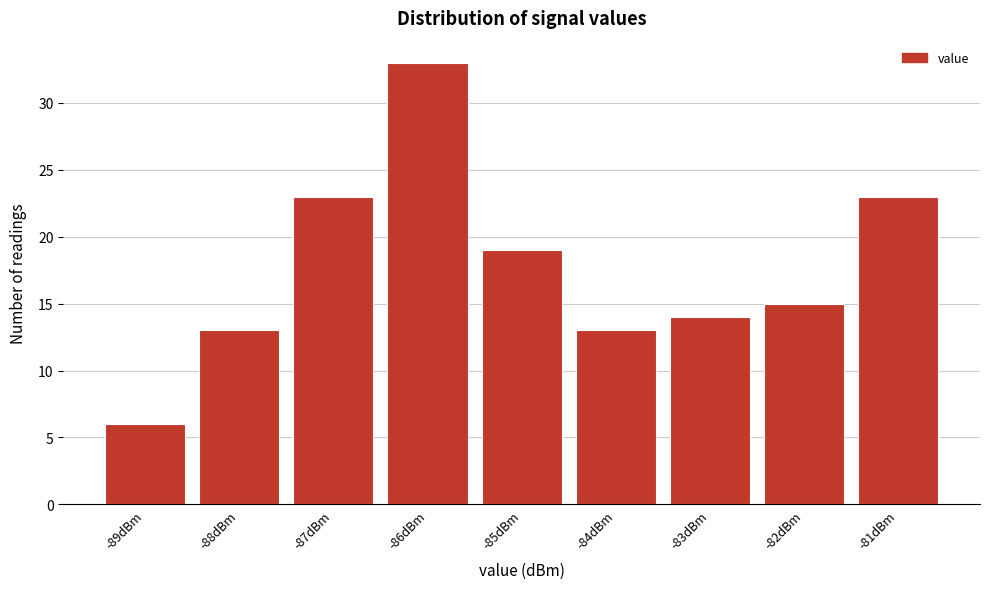

Reading left to right, list every bar in this chart as the range it spans on the x-axis followed by its height. The values are not printed on the chart, so give them approximately, as read against the axis.

-89.5 to -88.5: 6
-88.5 to -87.5: 13
-87.5 to -86.5: 23
-86.5 to -85.5: 33
-85.5 to -84.5: 19
-84.5 to -83.5: 13
-83.5 to -82.5: 14
-82.5 to -81.5: 15
-81.5 to -80.5: 23